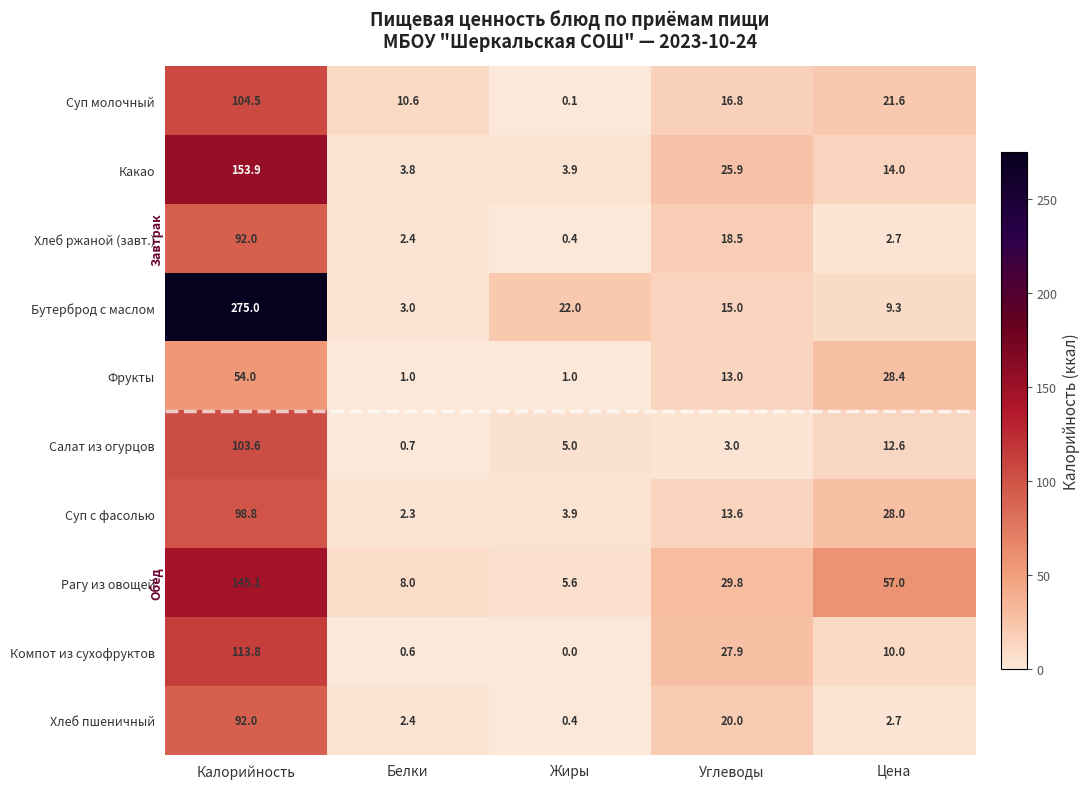

Is it true that Бутерброд с маслом equals 22.0 at Жиры?

True